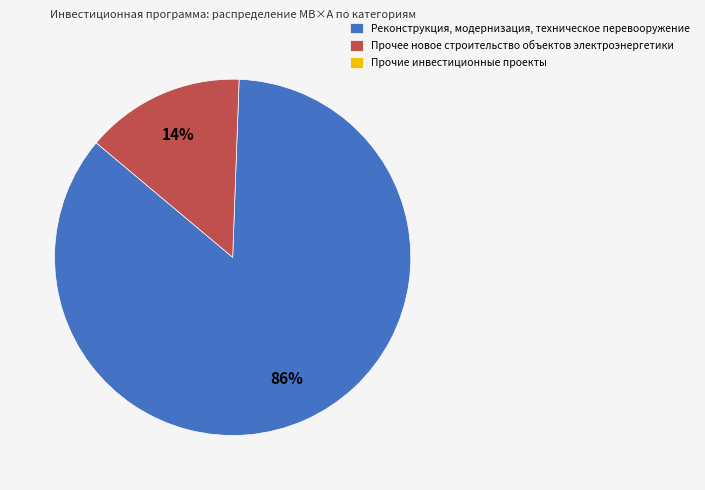

To the nearest percent, what is the average slice percentage?

50%